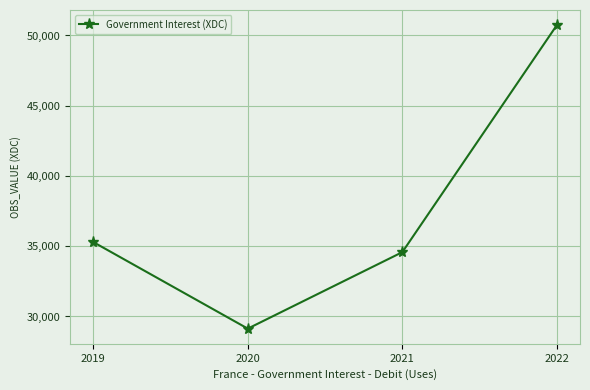

Which has a higher value, 2021 or 2019?

2019